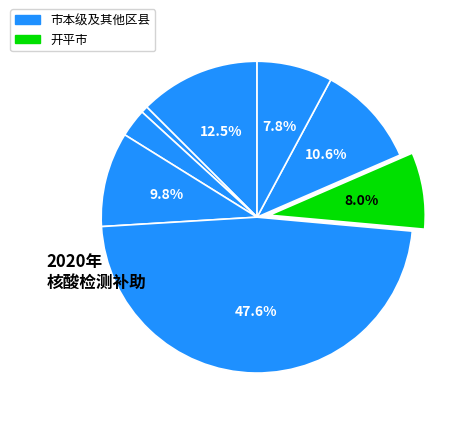

How many segments does this pie chart have?

8